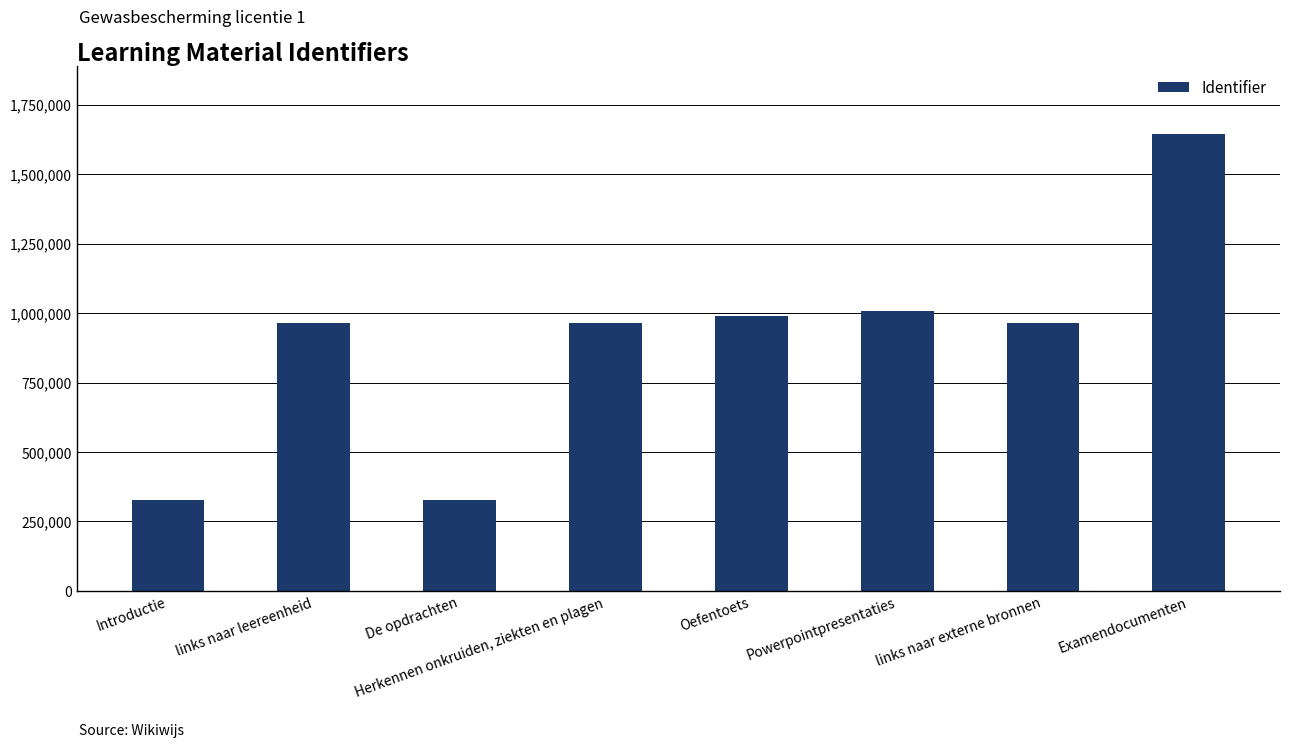

What is the change in value from De opdrachten to Examendocumenten?

+1317862